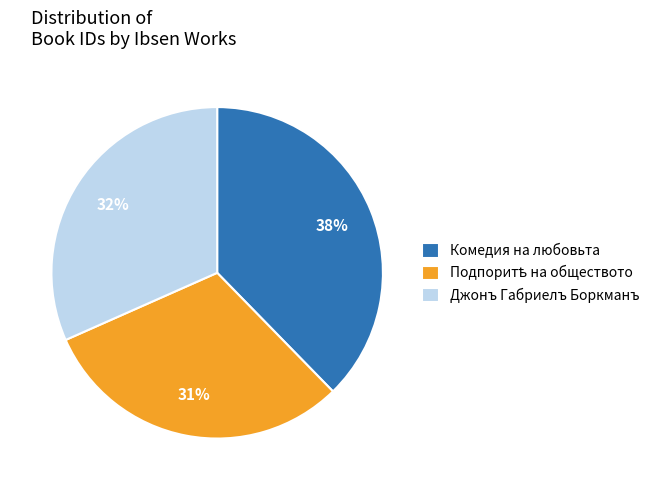

What percentage is the Джонъ Габриелъ Боркманъ slice, to the nearest percent?

32%